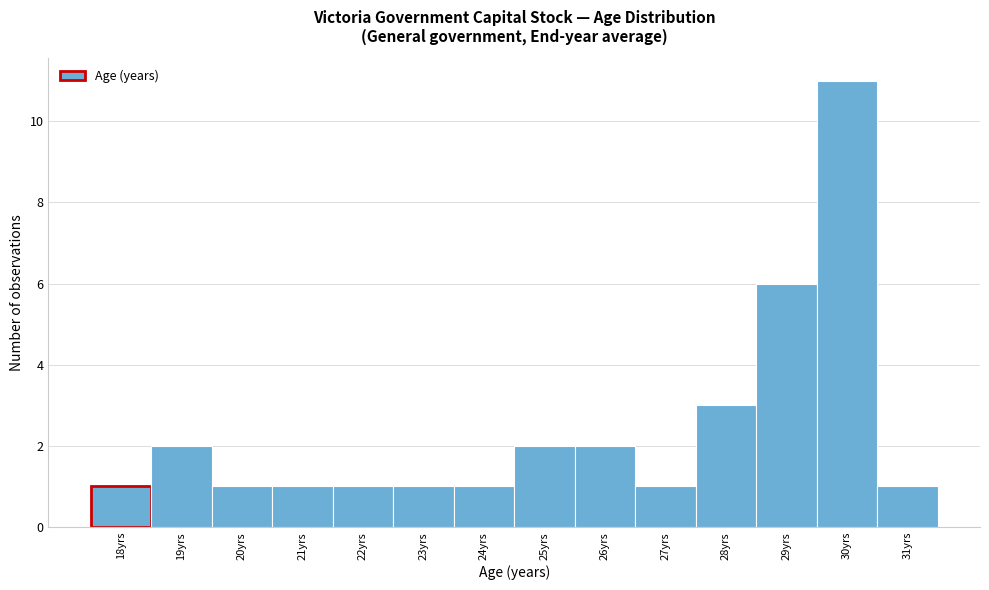

Which range on the x-axis has the tallest bar?

29.5 to 30.5